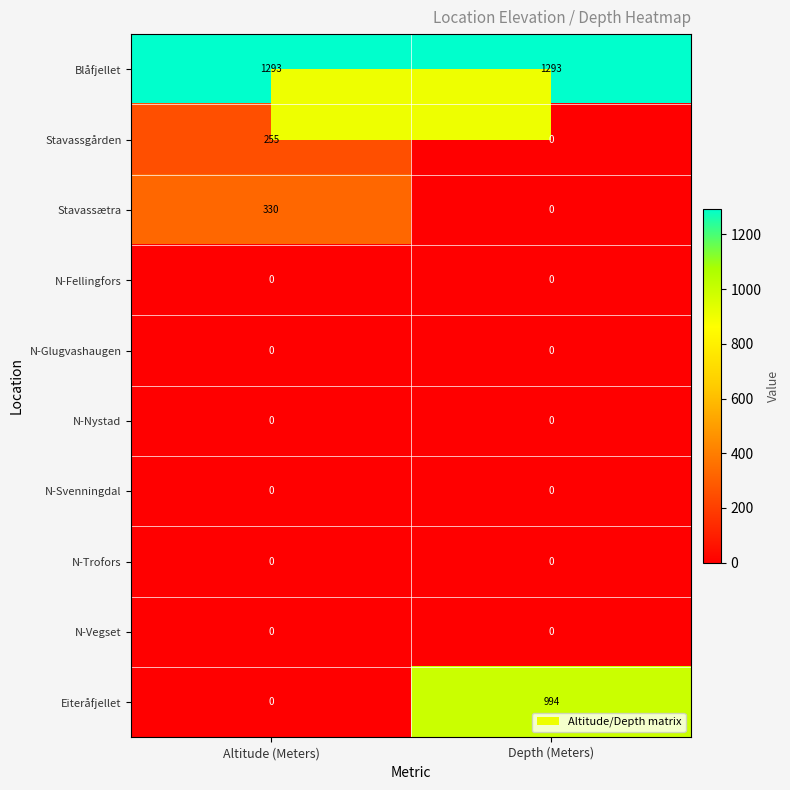

What is the sum of all Eiteråfjellet values?

994